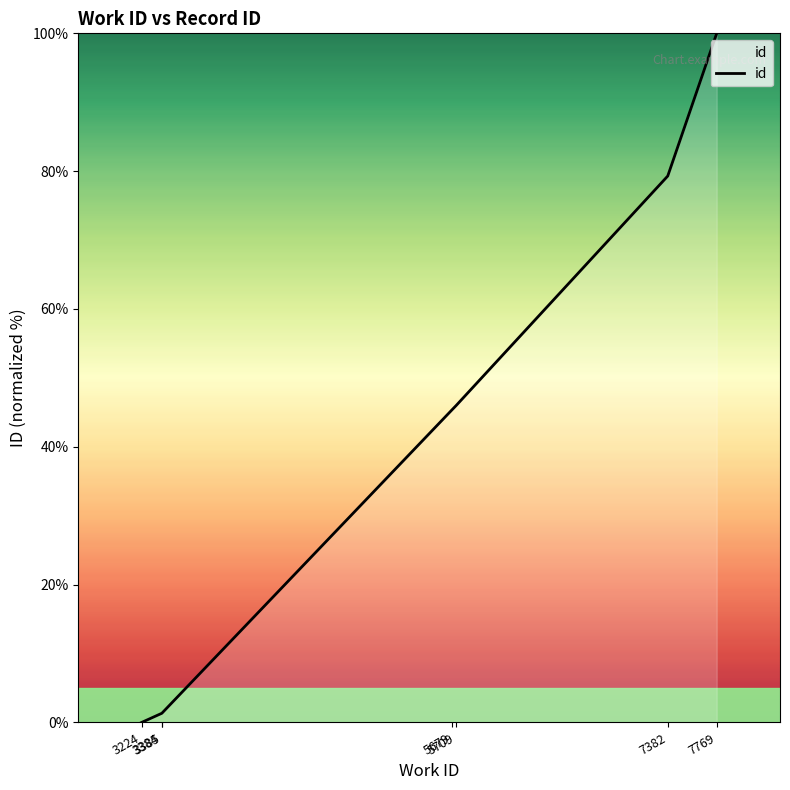

How many lines are shown in the chart?

1